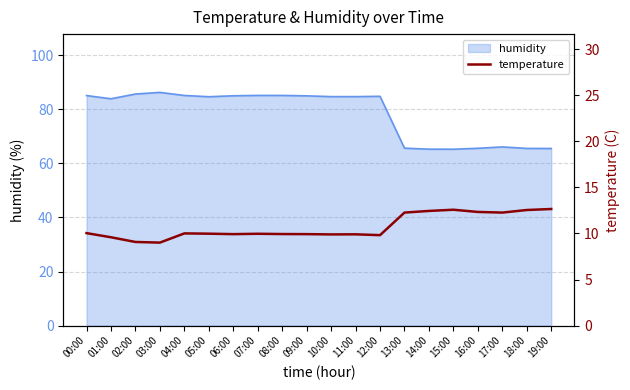

What position from the left is 17:00?

18